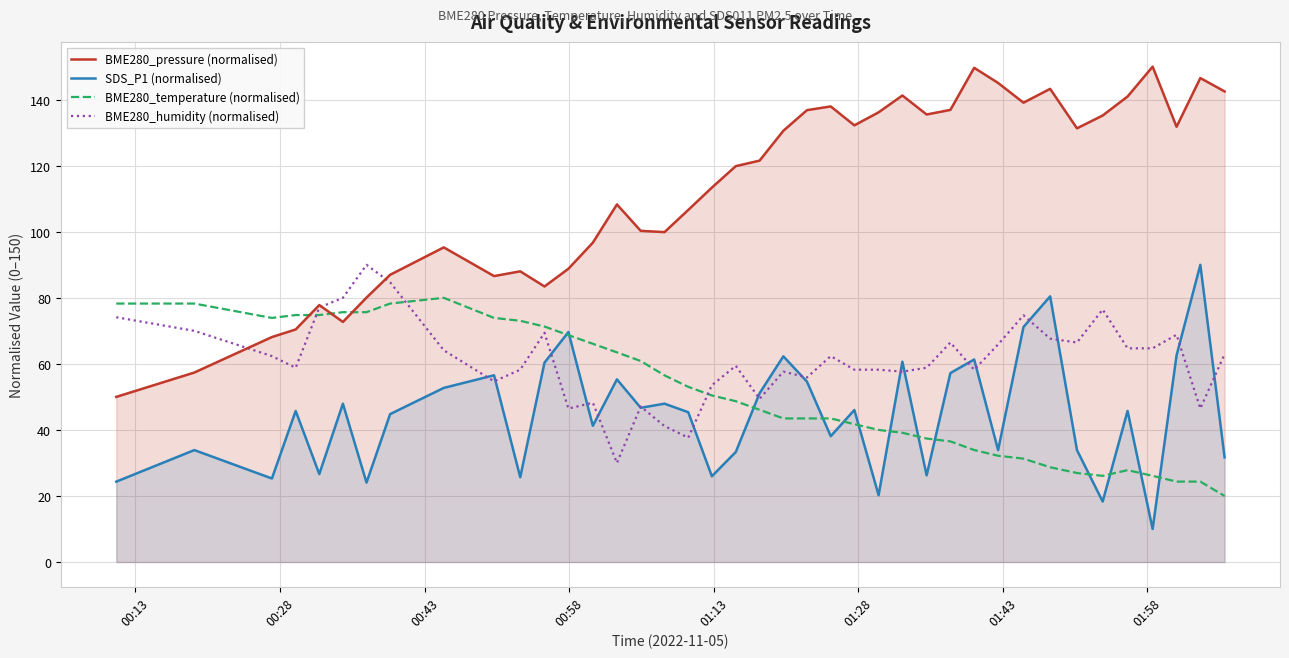

True or false: BME280_temperature (normalised) and SDS_P1 (normalised) intersect in this chart.

True